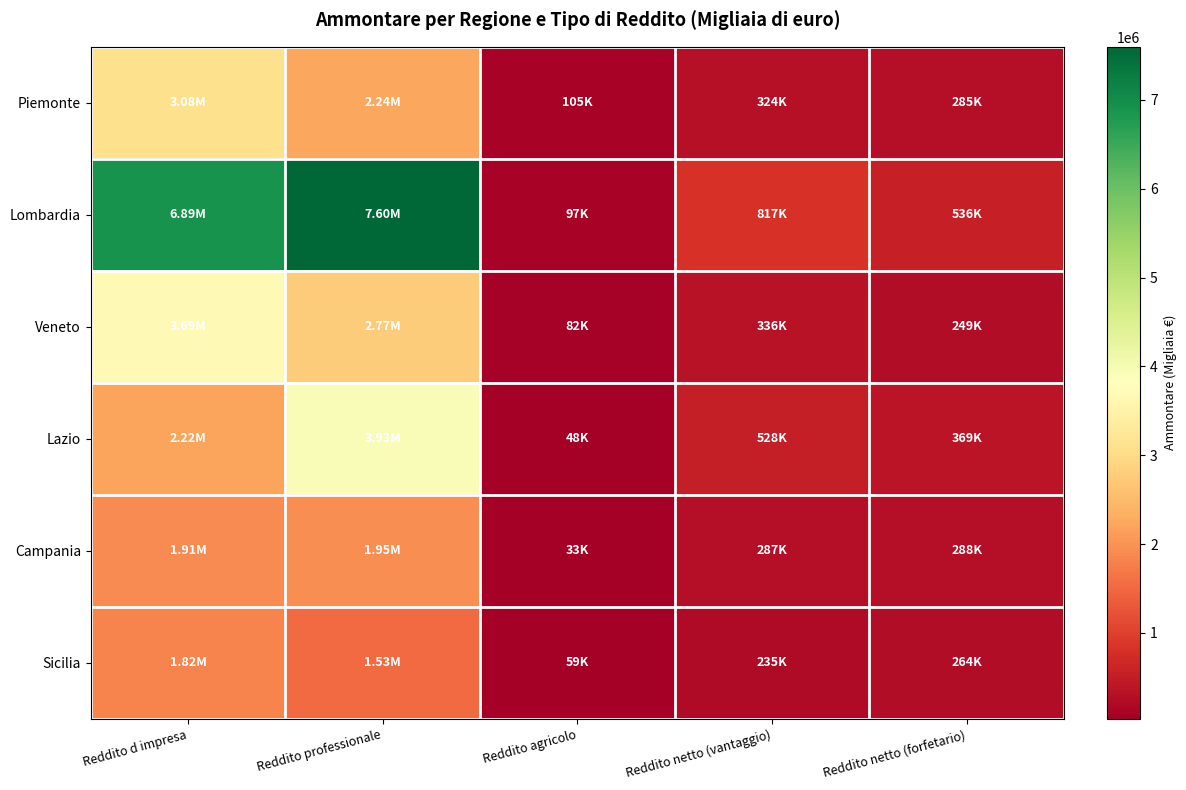

Reading left to right, list all the values displayed in this chart.

Piemonte: Reddito d impresa=3083948	Reddito professionale=2235441	Reddito agricolo=104920	Reddito netto (vantaggio)=324244	Reddito netto (forfetario)=284688
Lombardia: Reddito d impresa=6890940	Reddito professionale=7597636	Reddito agricolo=96535	Reddito netto (vantaggio)=817117	Reddito netto (forfetario)=535666
Veneto: Reddito d impresa=3692970	Reddito professionale=2769579	Reddito agricolo=82462	Reddito netto (vantaggio)=335643	Reddito netto (forfetario)=248698
Lazio: Reddito d impresa=2216389	Reddito professionale=3929462	Reddito agricolo=47628	Reddito netto (vantaggio)=527902	Reddito netto (forfetario)=368687
Campania: Reddito d impresa=1910714	Reddito professionale=1949476	Reddito agricolo=32852	Reddito netto (vantaggio)=287199	Reddito netto (forfetario)=288425
Sicilia: Reddito d impresa=1822511	Reddito professionale=1526438	Reddito agricolo=58930	Reddito netto (vantaggio)=235367	Reddito netto (forfetario)=263935